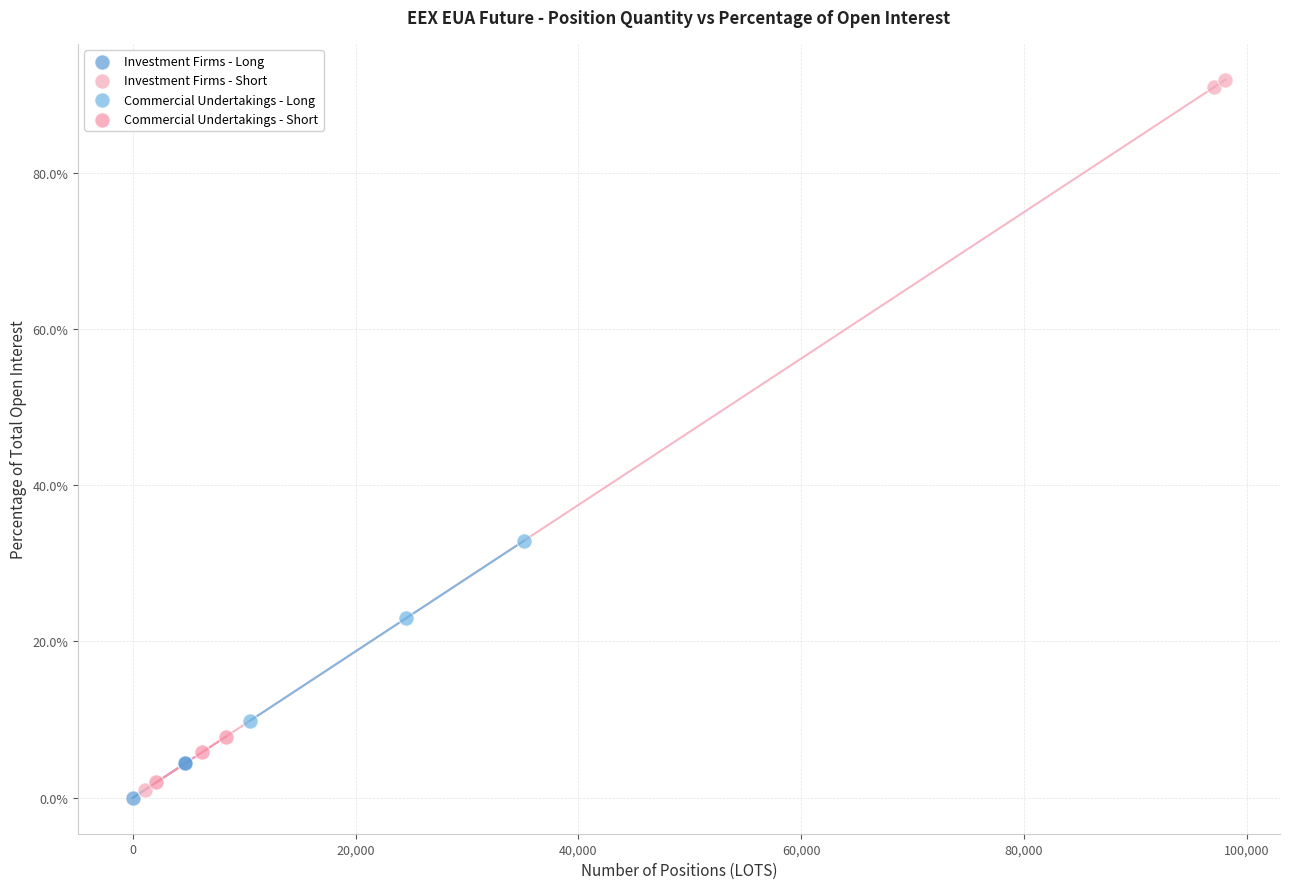

Which series has the widest spread of Y values?

Investment Firms - Short